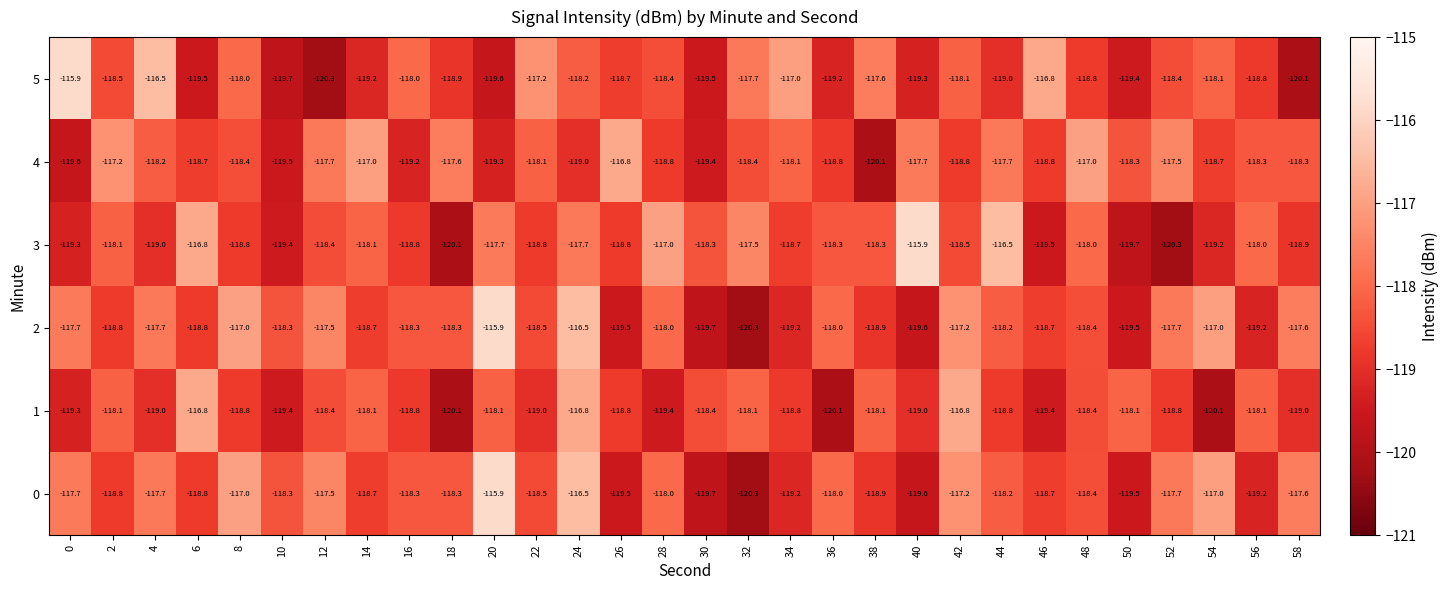

Which series changed the most between 2 and 34?

5